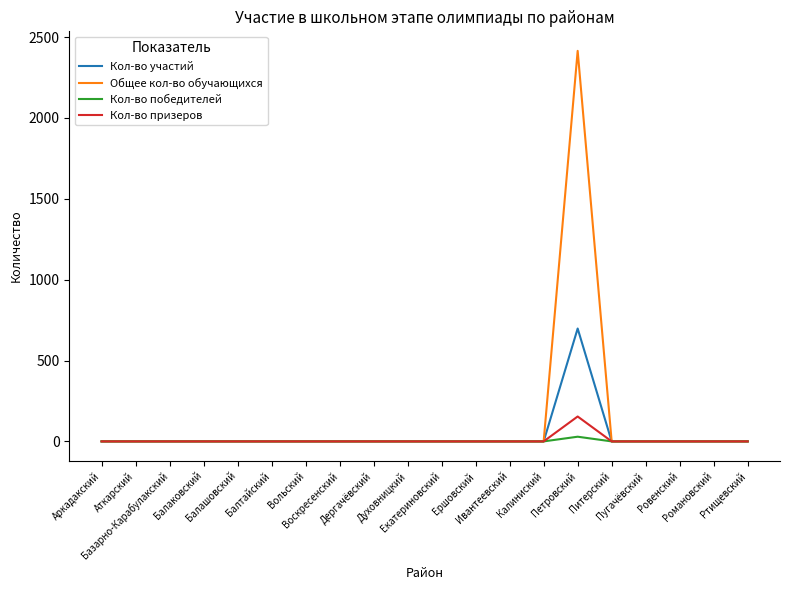

True or false: Кол-во призеров has a value of 0 at Ивантеевский.

True